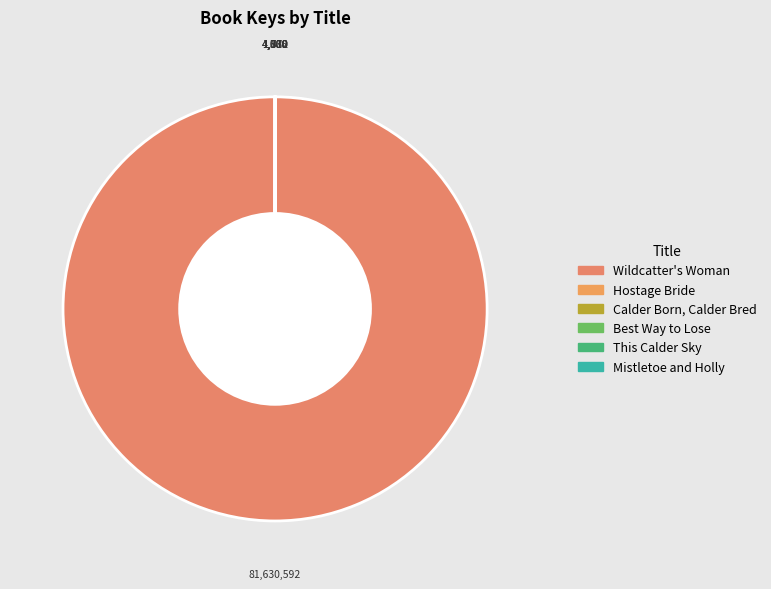

What is the smallest slice in the pie chart?

Best Way to Lose